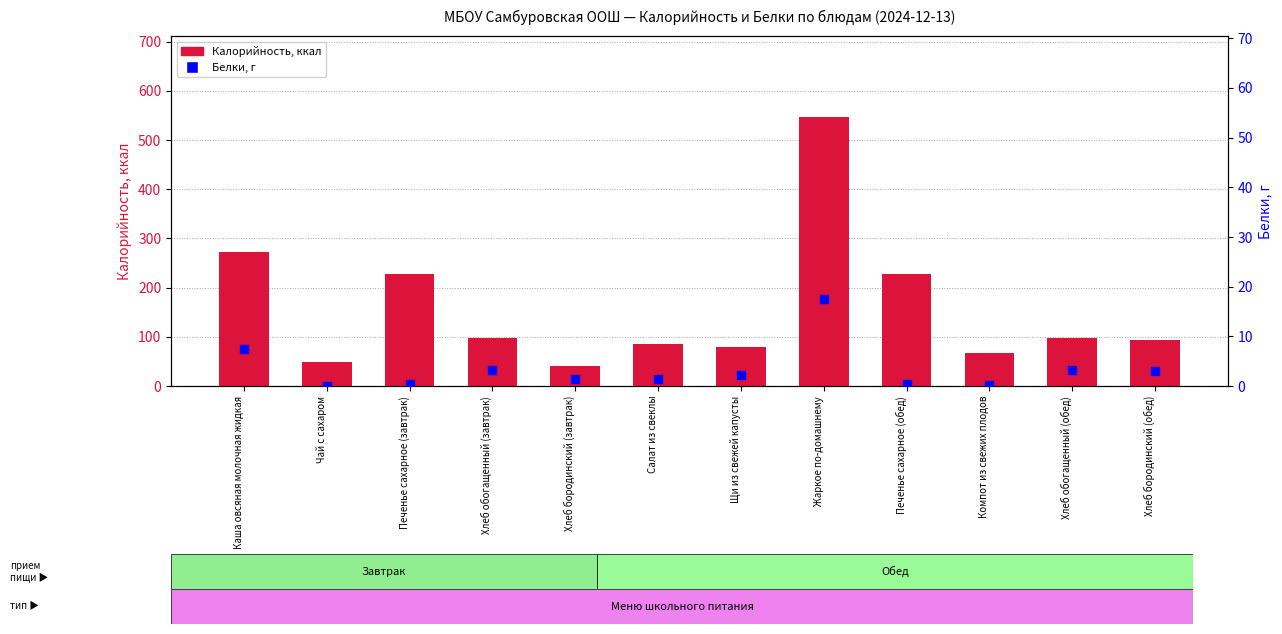

What is the total value across all series at Хлеб обогащенный (обед)?

100.4